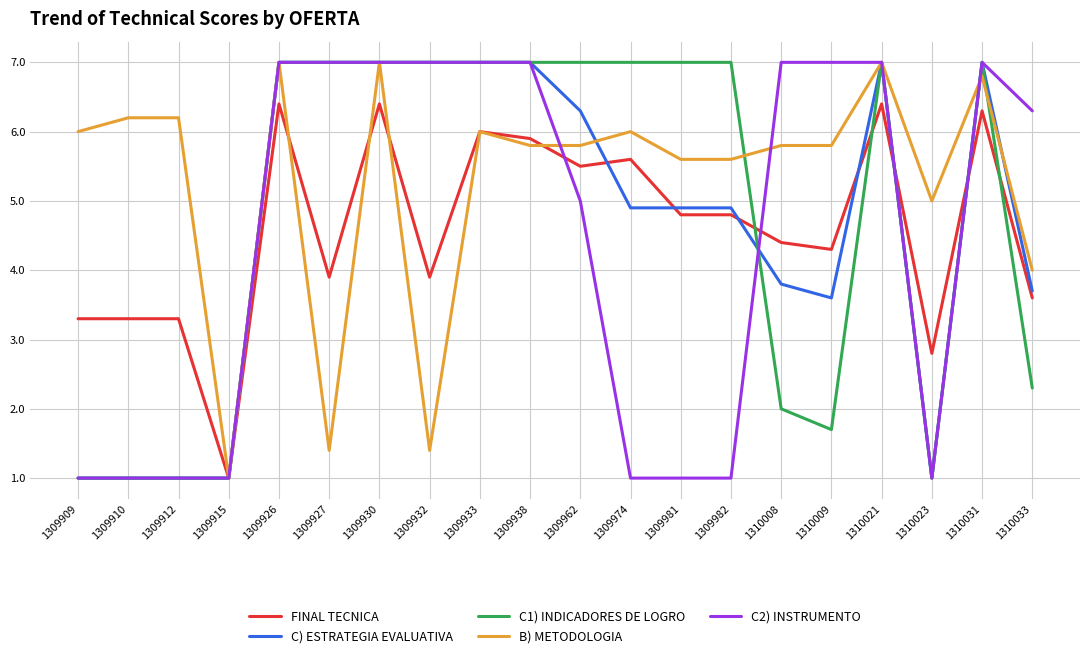

Reading right to left, list all the values displayed in this chart.

FINAL TECNICA: 3.6	6.3	2.8	6.4	4.3	4.4	4.8	4.8	5.6	5.5	5.9	6.0	3.9	6.4	3.9	6.4	1.0	3.3	3.3	3.3
C) ESTRATEGIA EVALUATIVA: 3.7	7.0	1.0	7.0	3.6	3.8	4.9	4.9	4.9	6.3	7.0	7.0	7.0	7.0	7.0	7.0	1.0	1.0	1.0	1.0
C1) INDICADORES DE LOGRO: 2.3	7.0	1.0	7.0	1.7	2.0	7.0	7.0	7.0	7.0	7.0	7.0	7.0	7.0	7.0	7.0	1.0	1.0	1.0	1.0
B) METODOLOGIA: 4.0	6.8	5.0	7.0	5.8	5.8	5.6	5.6	6.0	5.8	5.8	6.0	1.4	7.0	1.4	7.0	1.0	6.2	6.2	6.0
C2) INSTRUMENTO: 6.3	7.0	1.0	7.0	7.0	7.0	1.0	1.0	1.0	5.0	7.0	7.0	7.0	7.0	7.0	7.0	1.0	1.0	1.0	1.0